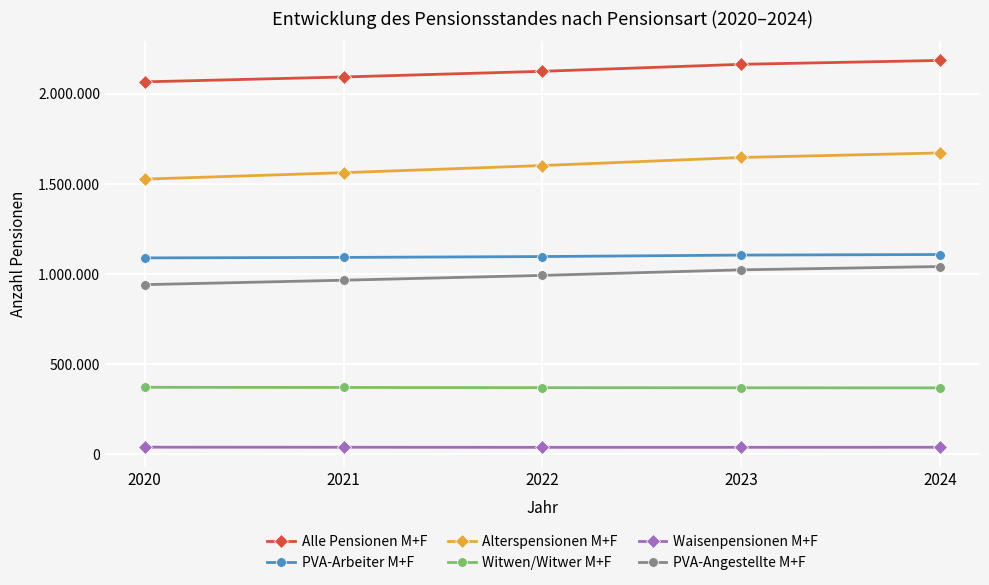

Between 2020 and 2023, which is larger?

2023